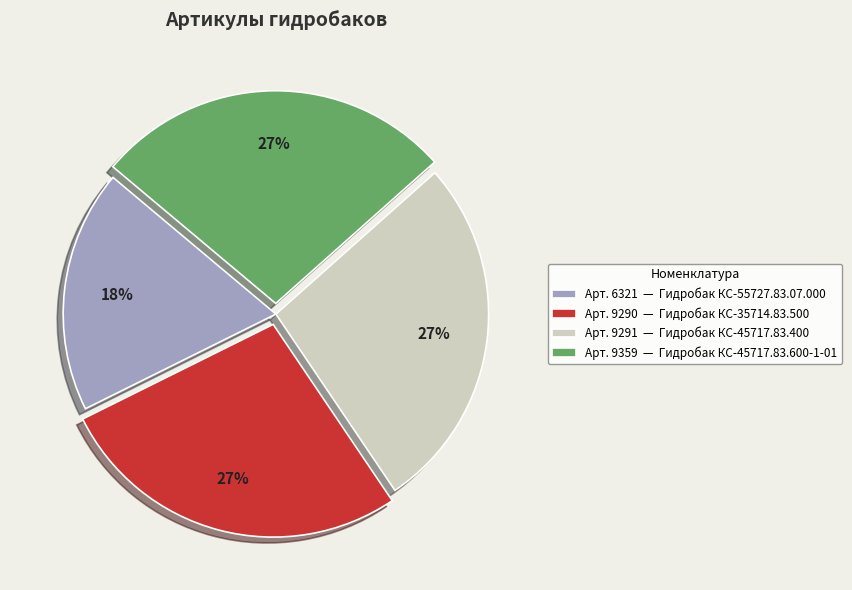

Is the sum of Арт. 6321 — Гидробак КС-55727.83.07.000 and Арт. 9290 — Гидробак КС-35714.83.500 greater than half?

No